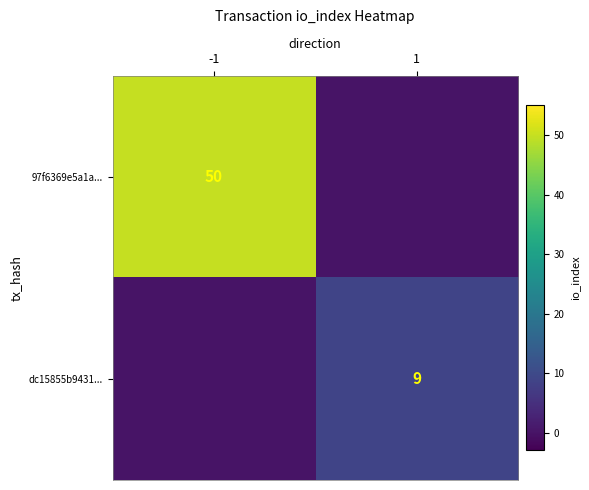

The value of 97f6369e5a1a... at -1 is 50. True or false?

True